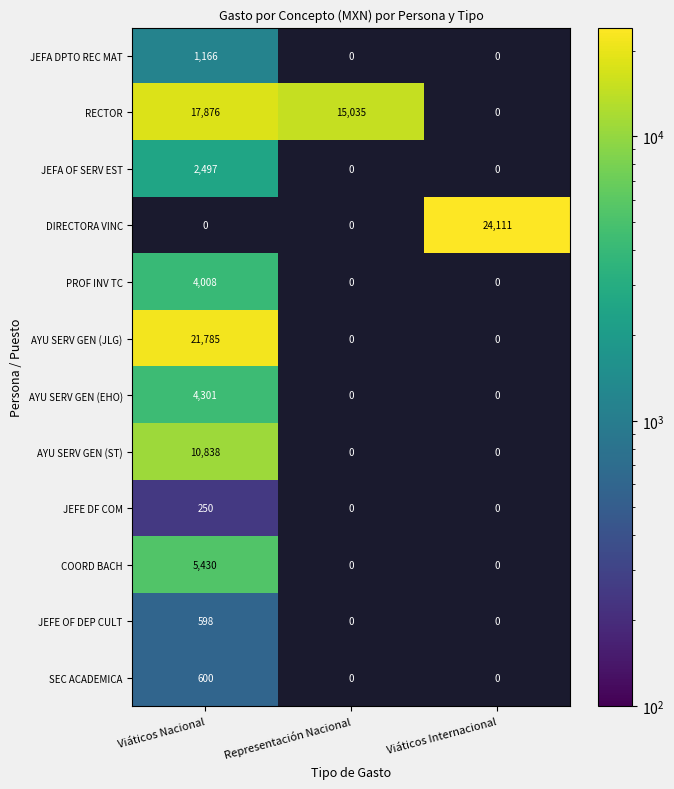

What is the maximum value shown in the chart?

24110.8